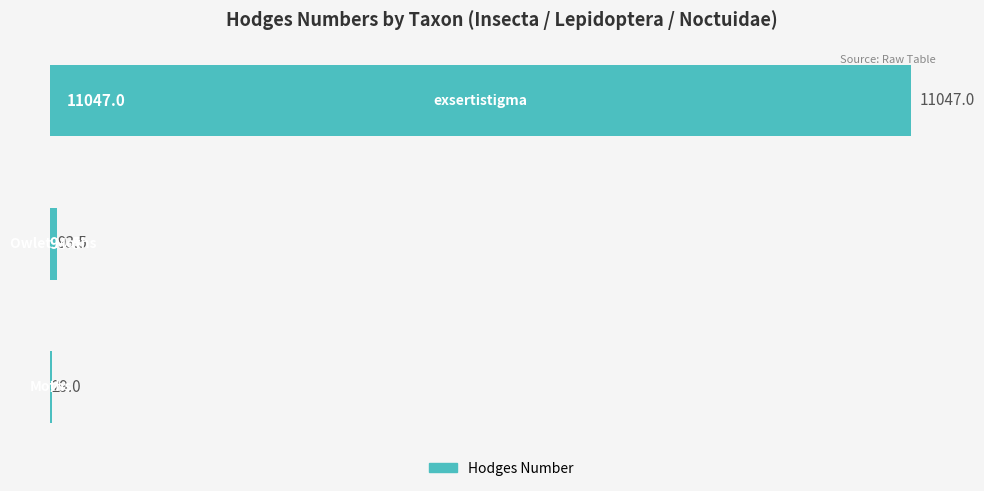

What is the greatest value displayed?

11047.0